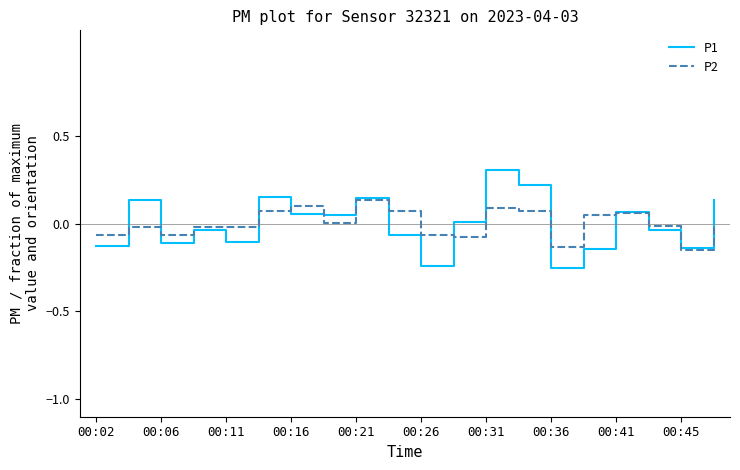

Which series has the widest spread of values?

P1